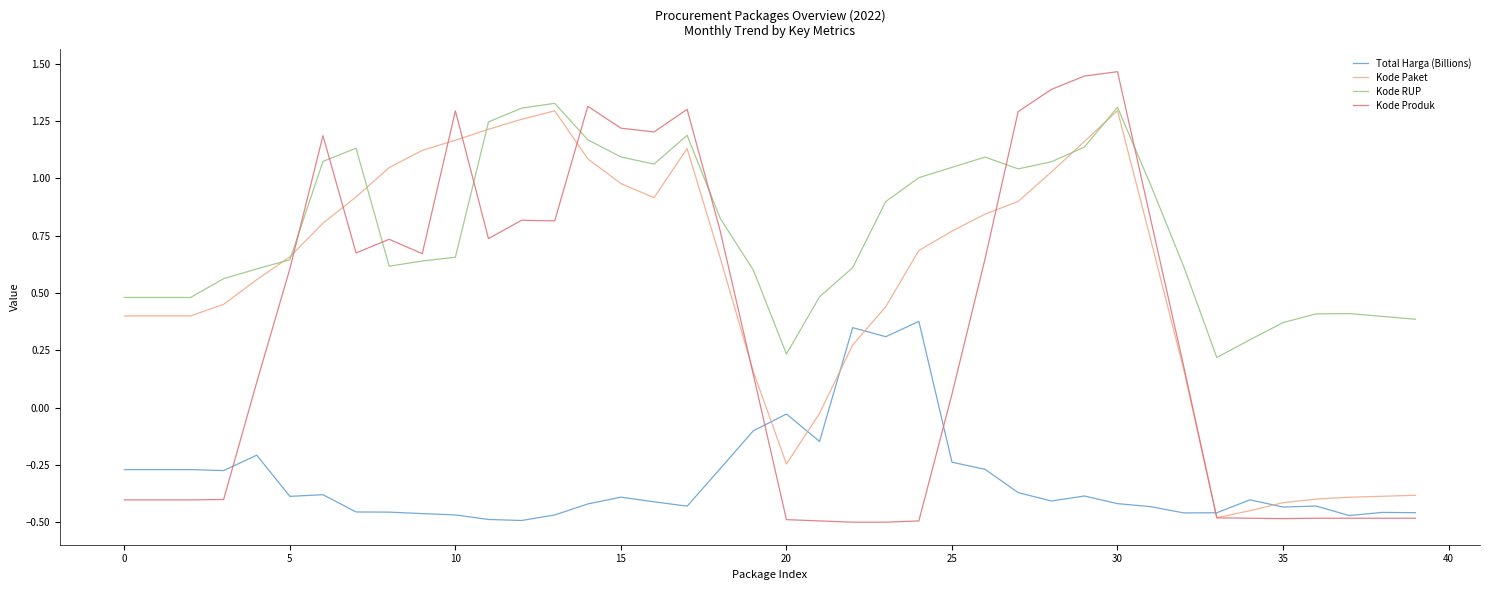

True or false: Kode RUP and Total Harga (Billions) cross at least once.

False